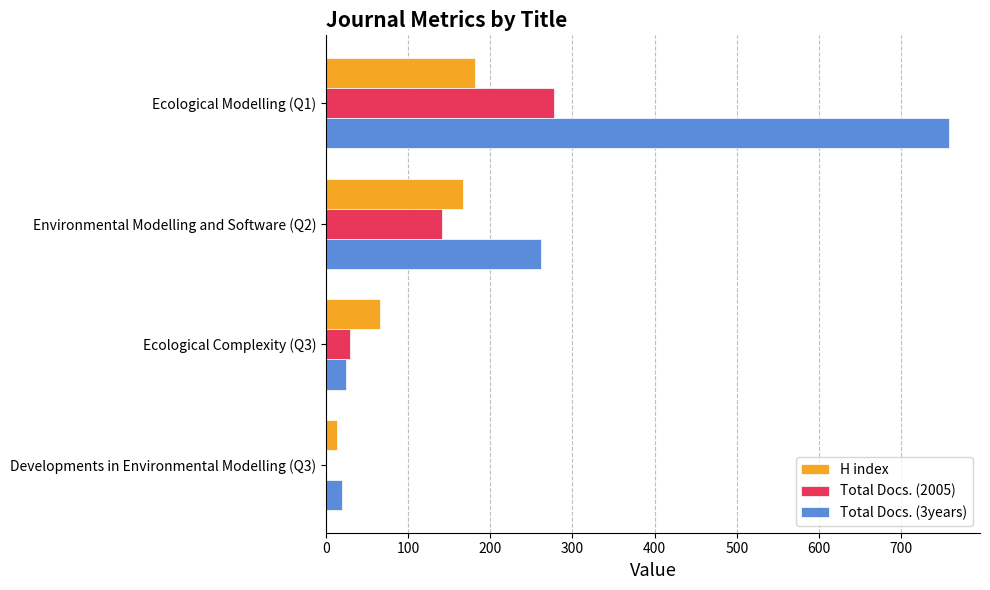

Count the Total Docs. (2005) values in the range 29 to 278.

3